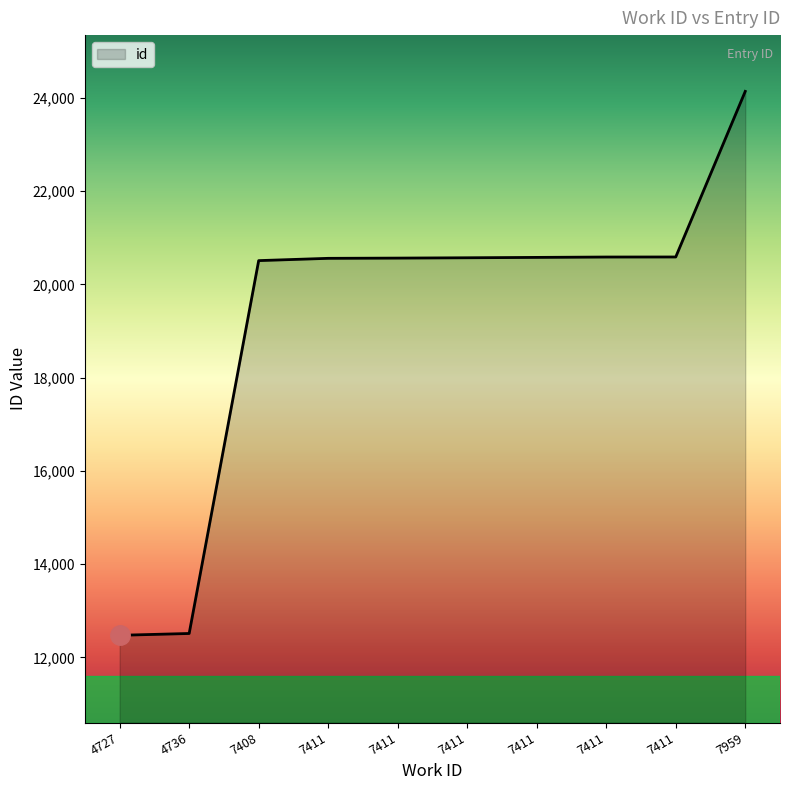

What is the minimum value shown in the chart?

12473